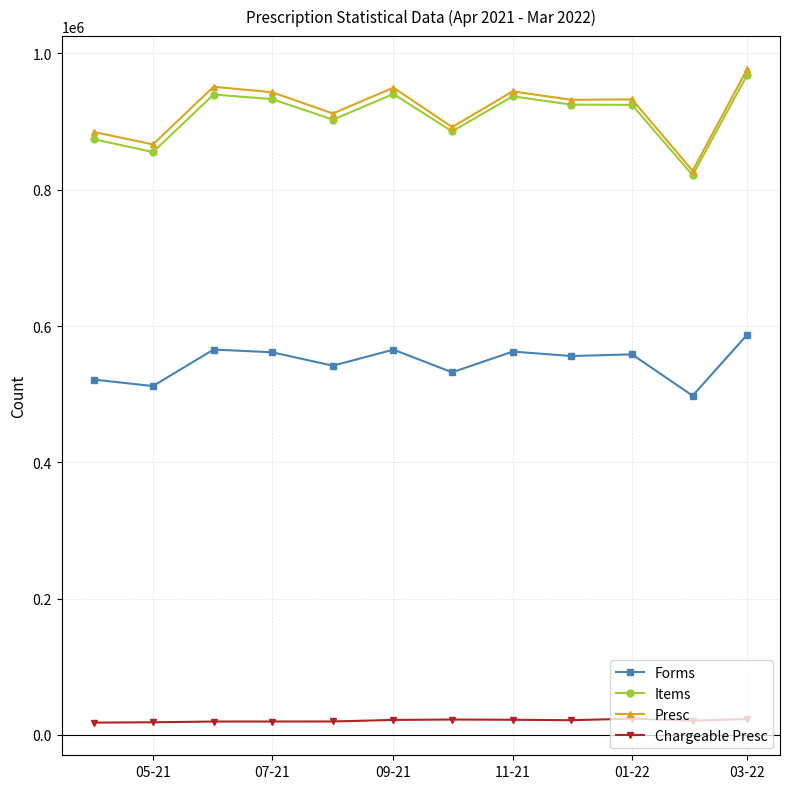

List the series in order of their peak value, highest first.

Presc, Items, Forms, Chargeable Presc